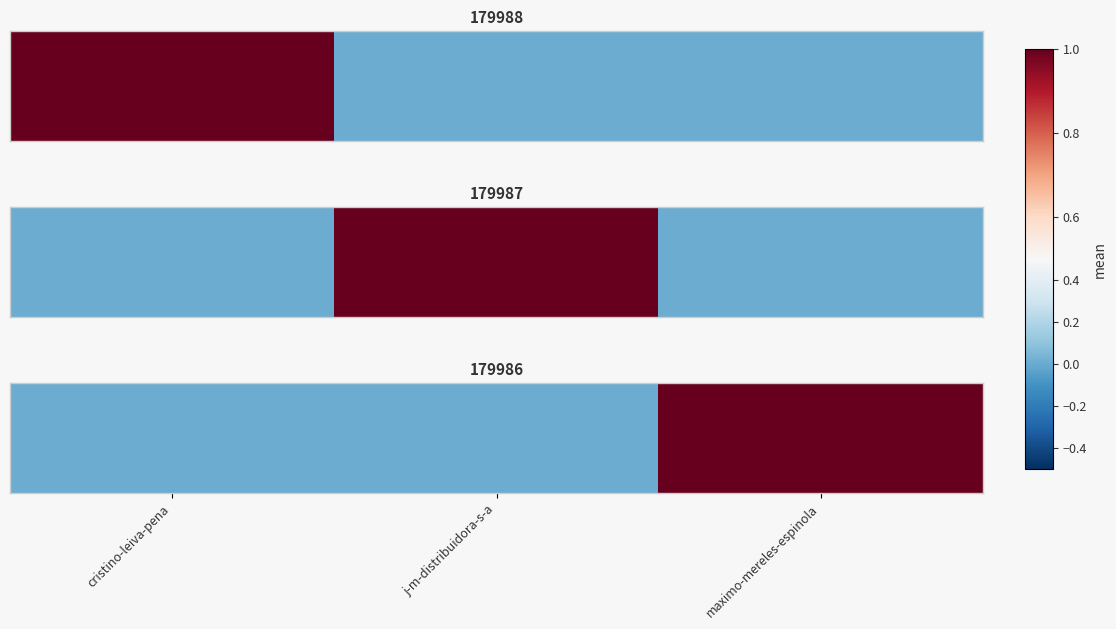

Rank the categories by value from highest to lowest.

maximo-mereles-espinola, cristino-leiva-pena, j-m-distribuidora-s-a